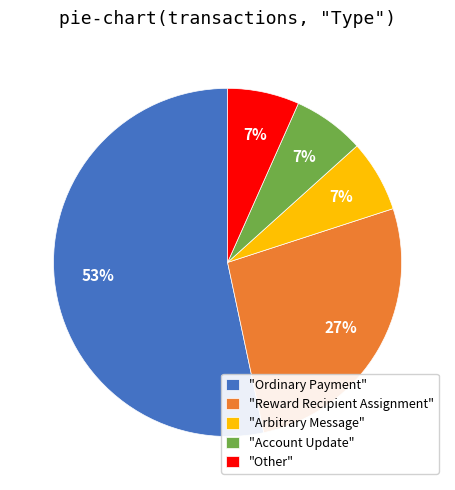

Count the number of slices in the pie.

5